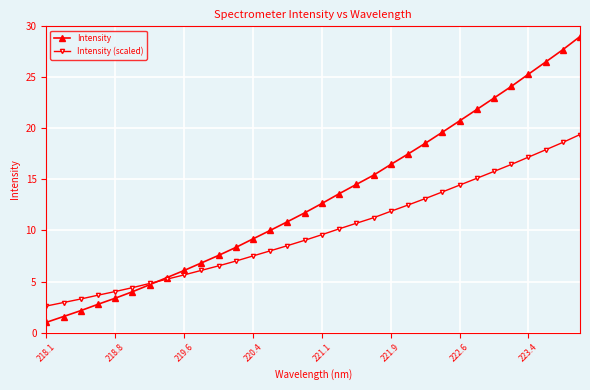

What is the value of the Intensity point at the 13th from the left?

9.2